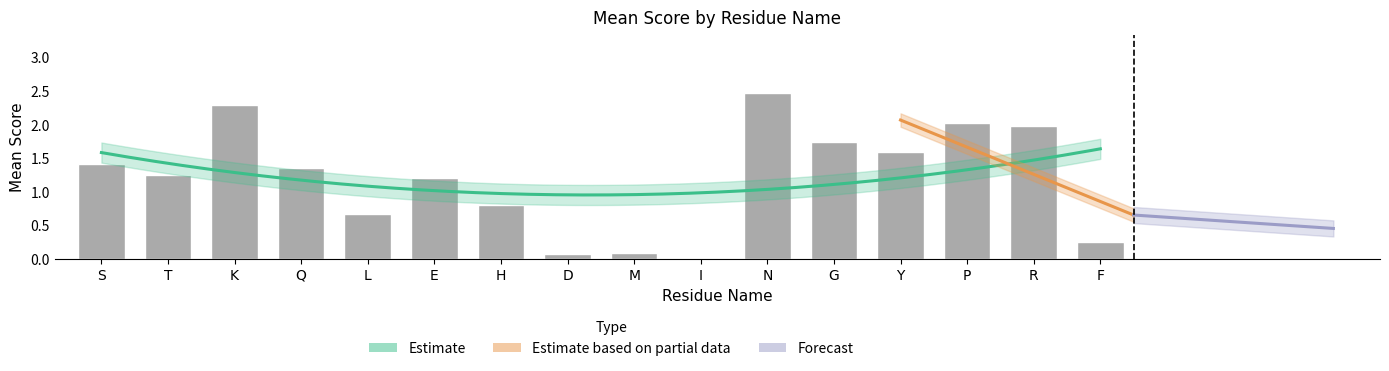

What is the label of the 5th bar from the left?

L